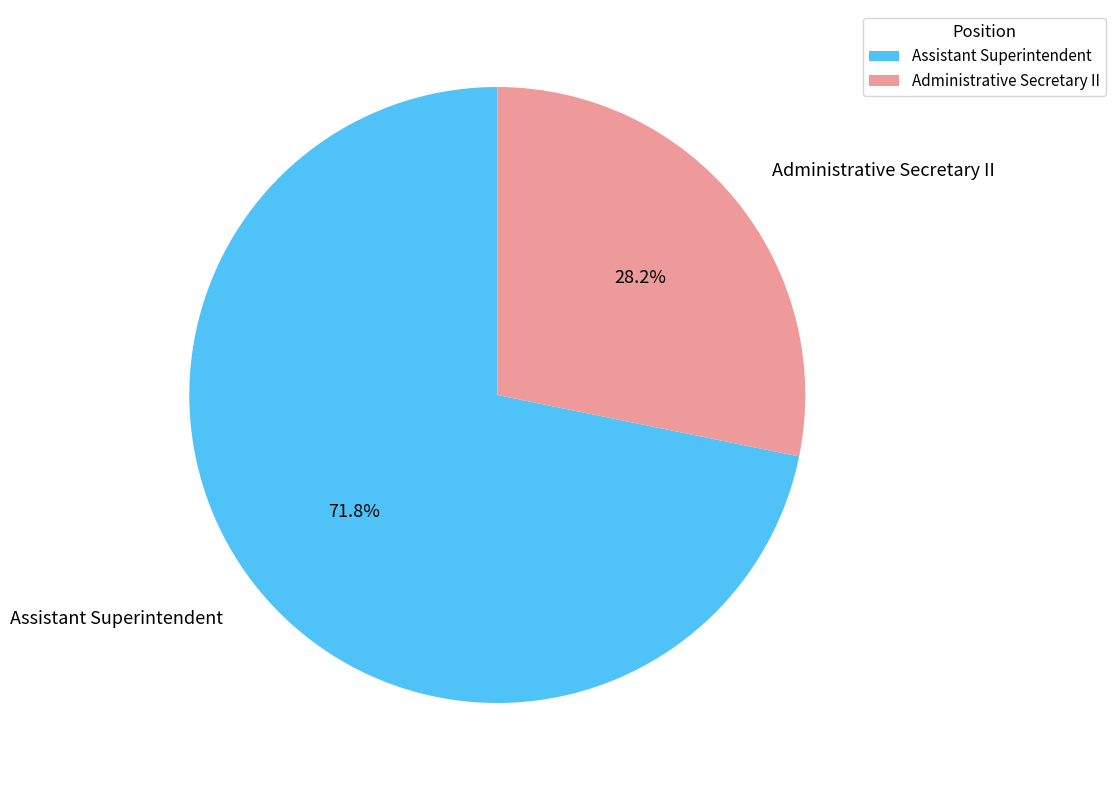

What is the largest slice in the pie chart?

Assistant Superintendent